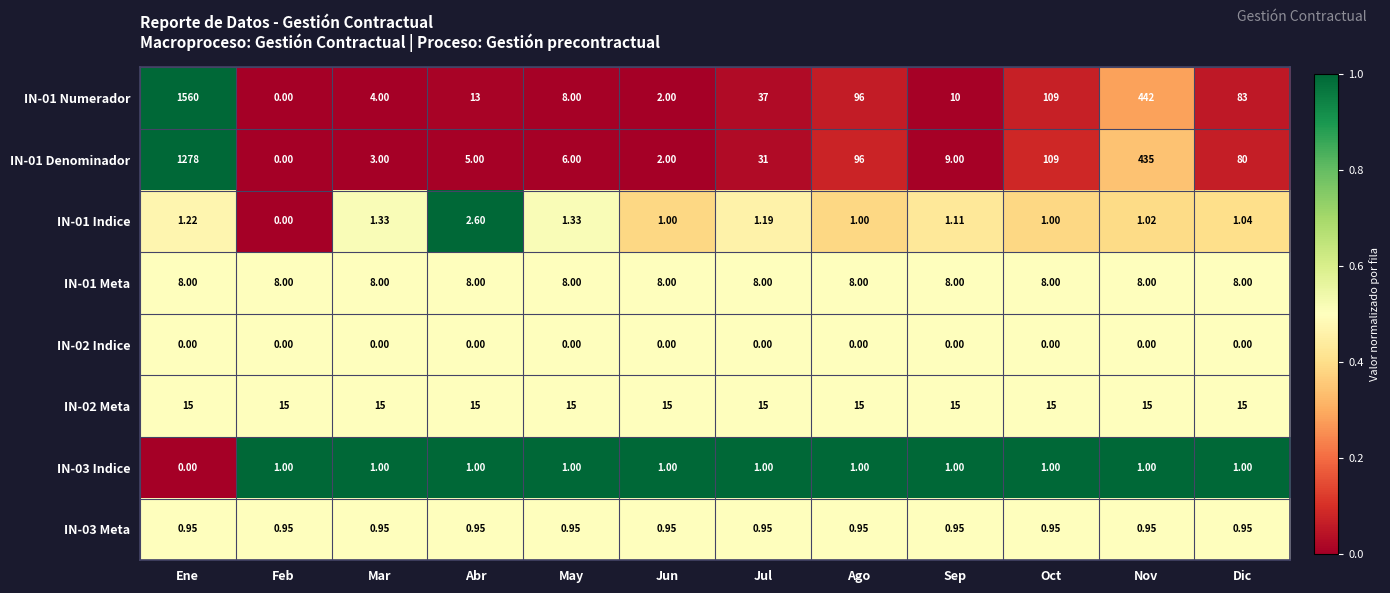

Rank the categories by IN-01 Numerador value from lowest to highest.

Feb, Jun, Mar, May, Sep, Abr, Jul, Dic, Ago, Oct, Nov, Ene